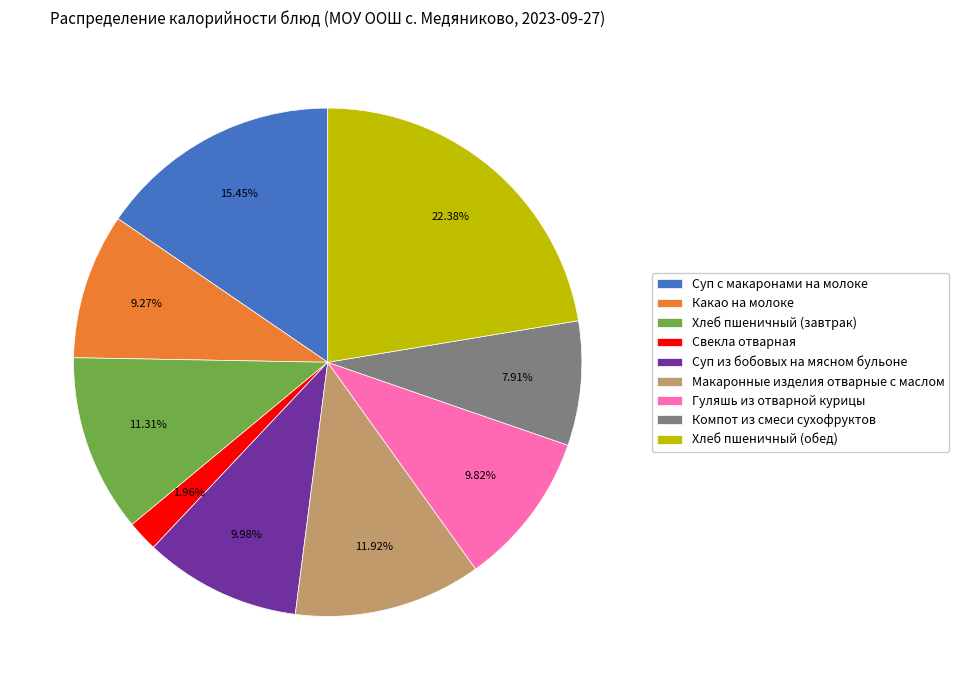

Does Хлеб пшеничный (завтрак) account for over 50% of the chart?

No